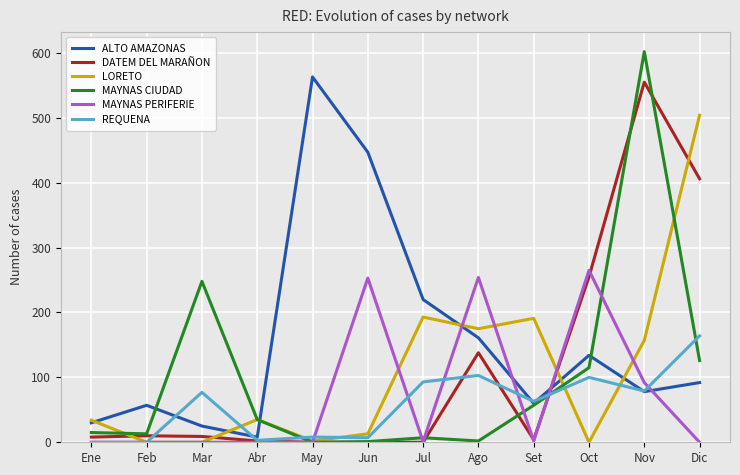

What is the sum of the MAYNAS CIUDAD values at May and Feb?

13